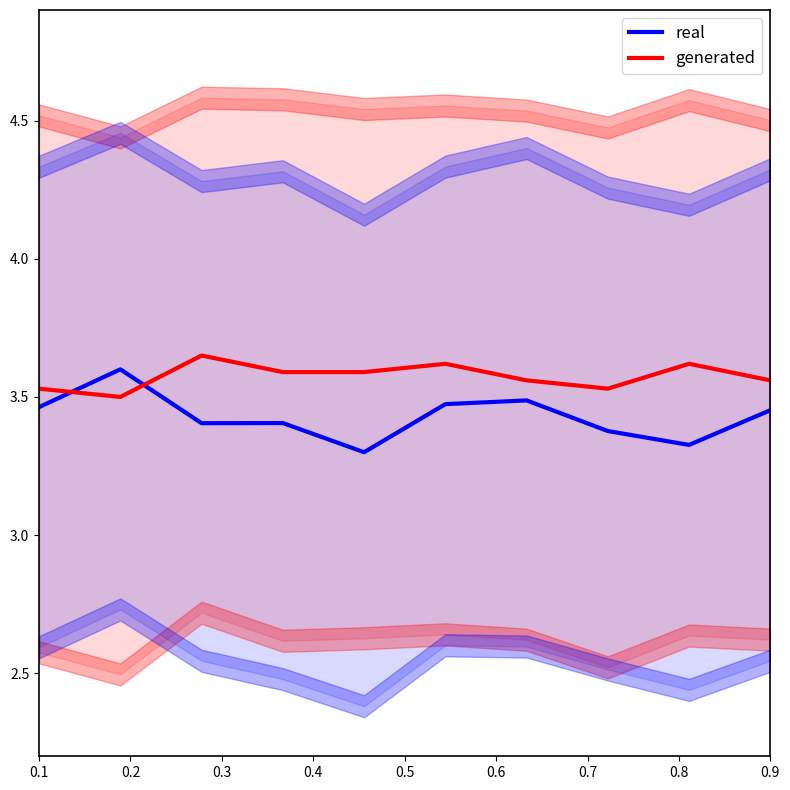

True or false: real and generated cross at least once.

True